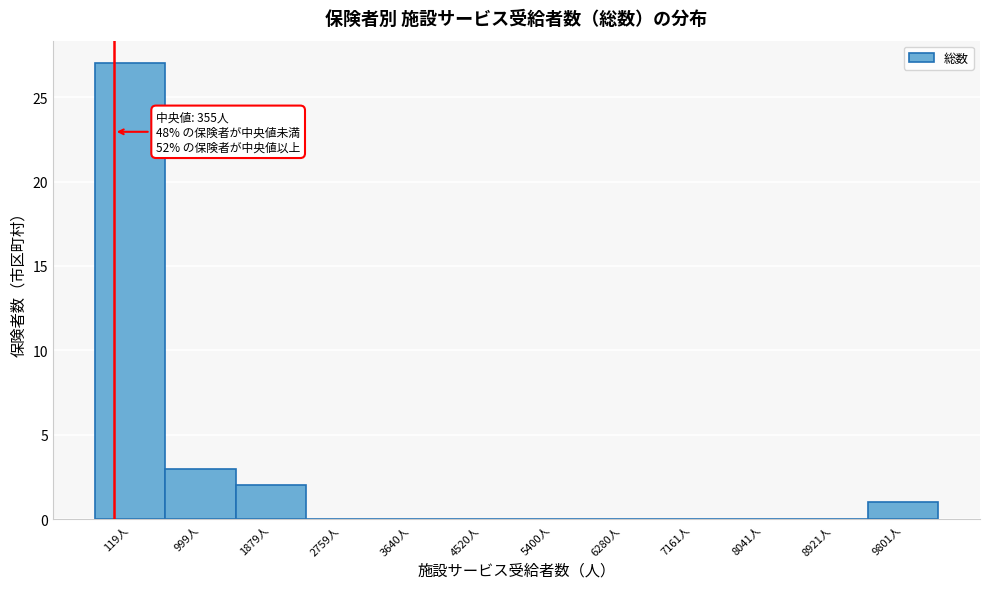

Reading right to left, list all the values displayed in this chart.

9801人=1	8921人=0	8041人=0	7161人=0	6280人=0	5400人=0	4520人=0	3640人=0	2759人=0	1879人=2	999人=3	119人=27